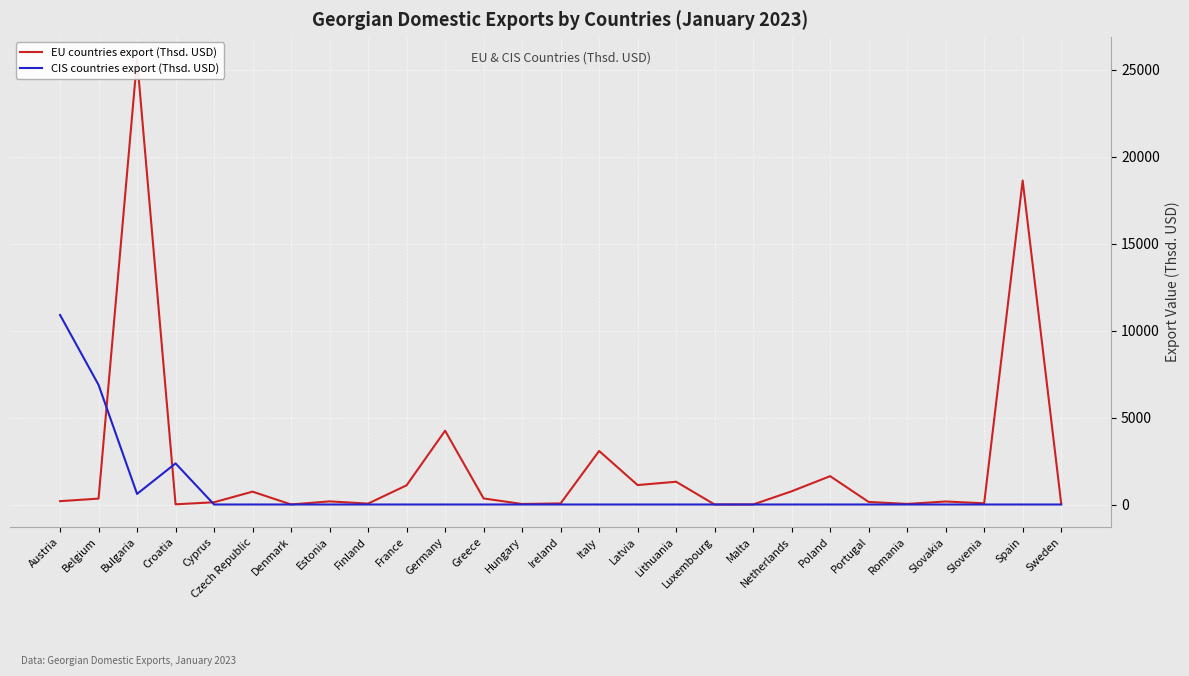

What is the difference between the maximum and minimum values in the EU countries export (Thsd. USD) series?

25610.1